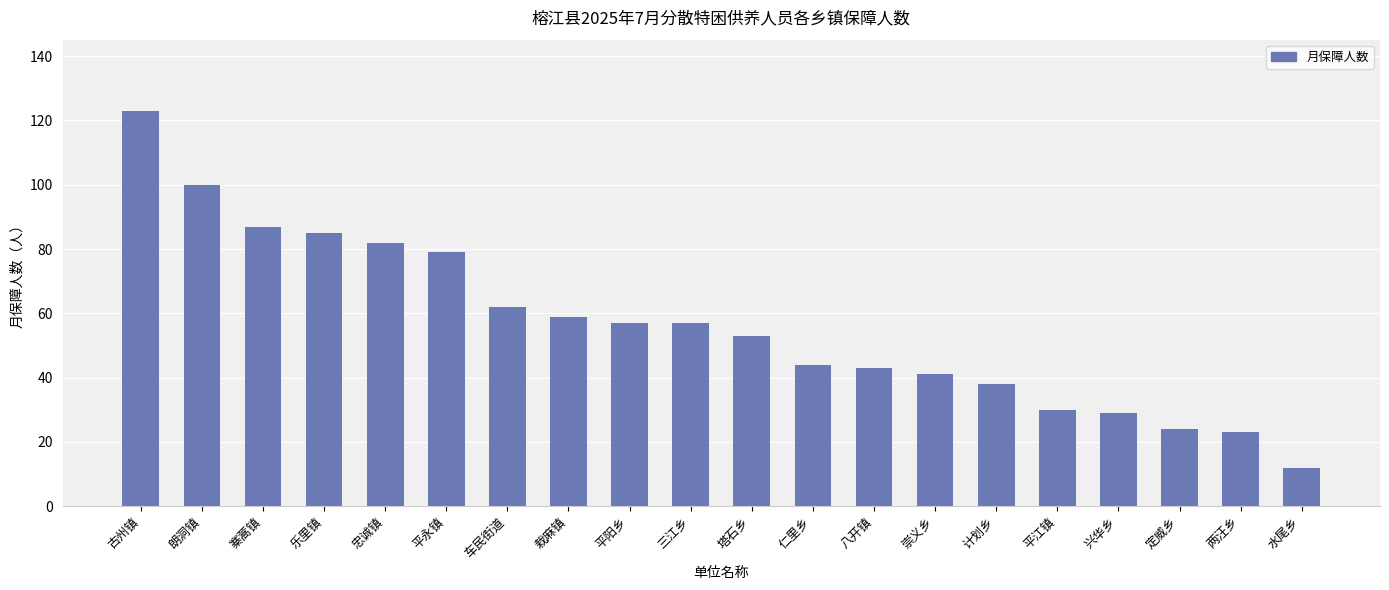

Where is the data nearest to the value 67?

车民街道